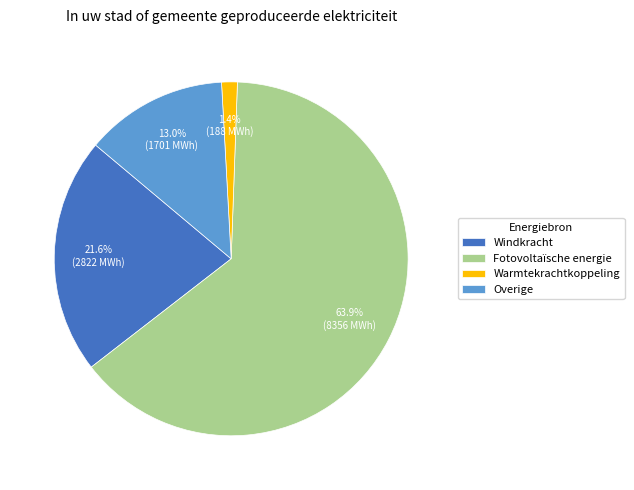

To the nearest percent, what is the difference between the largest and smallest slice percentages?

63%